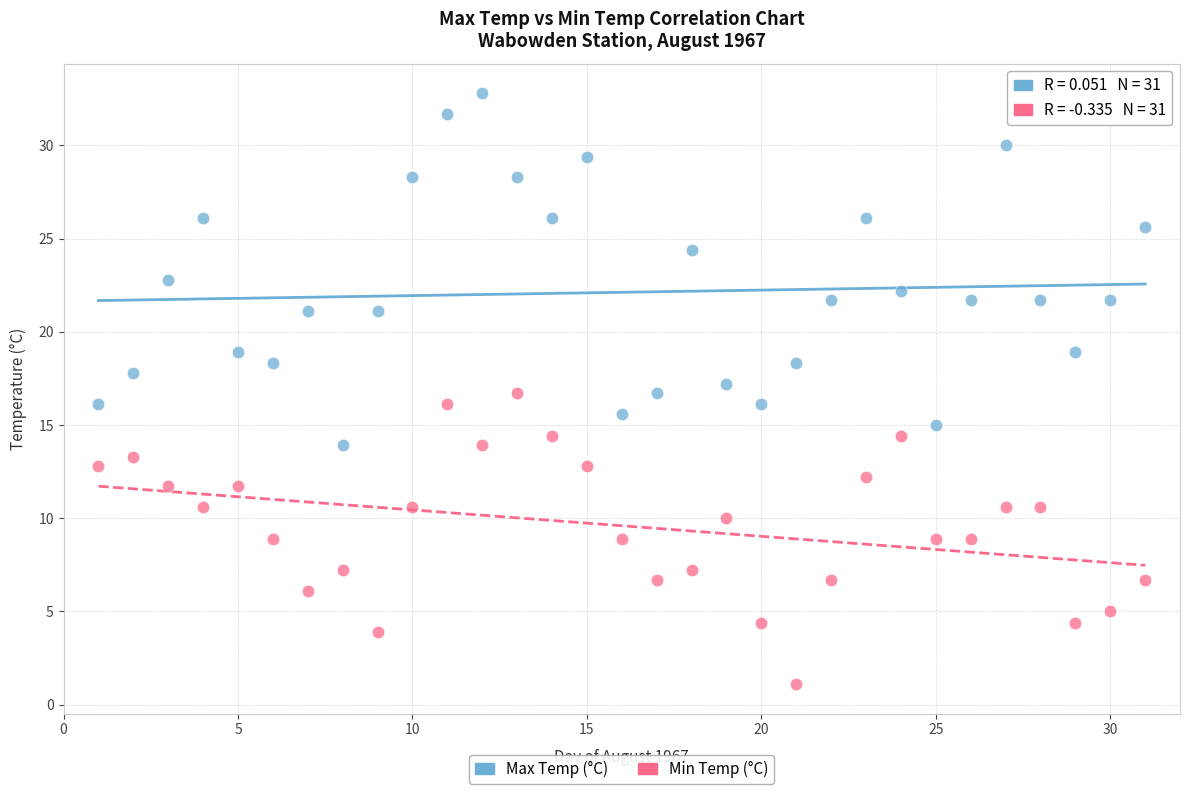

Which series reaches the maximum Y coordinate?

Max Temp (°C)